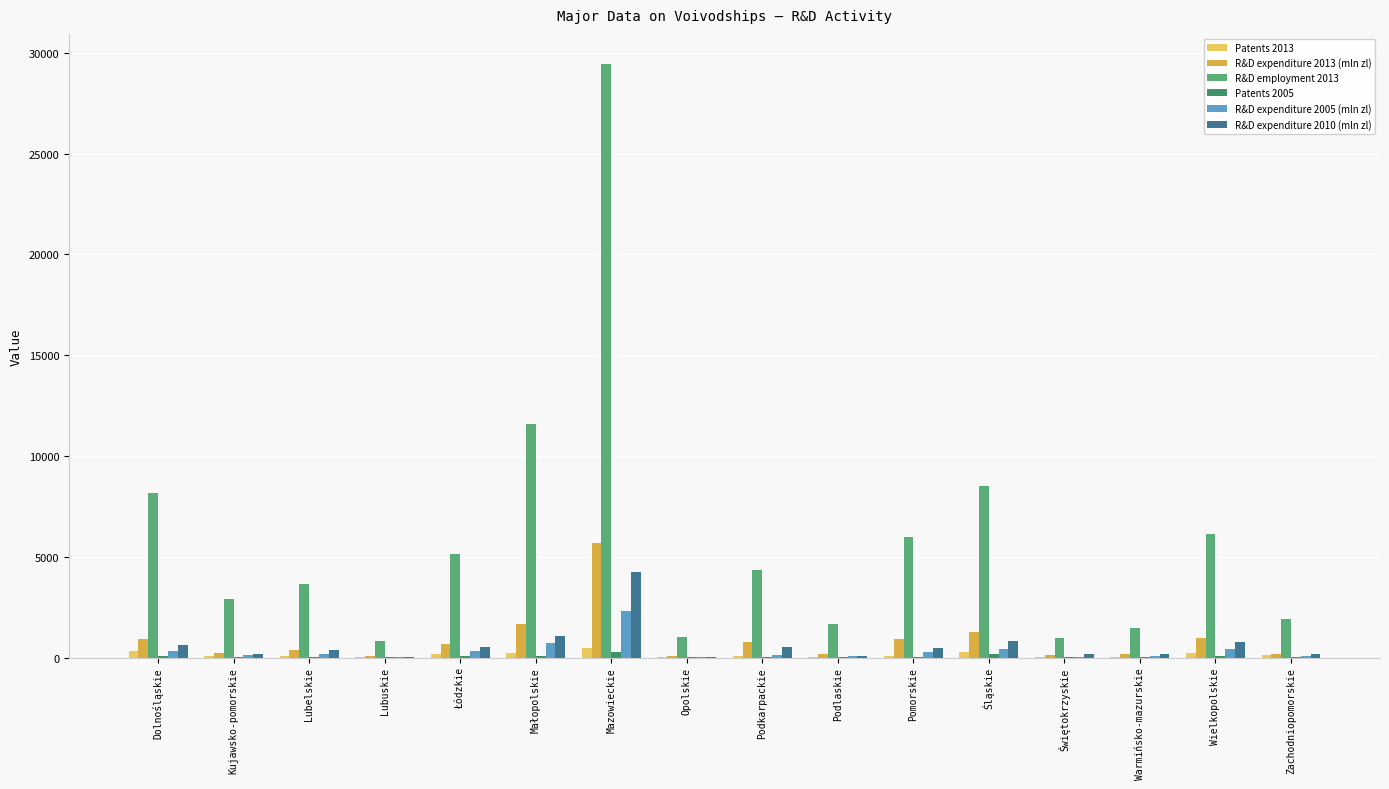

Which series has the largest total across all categories?

R&D employment 2013